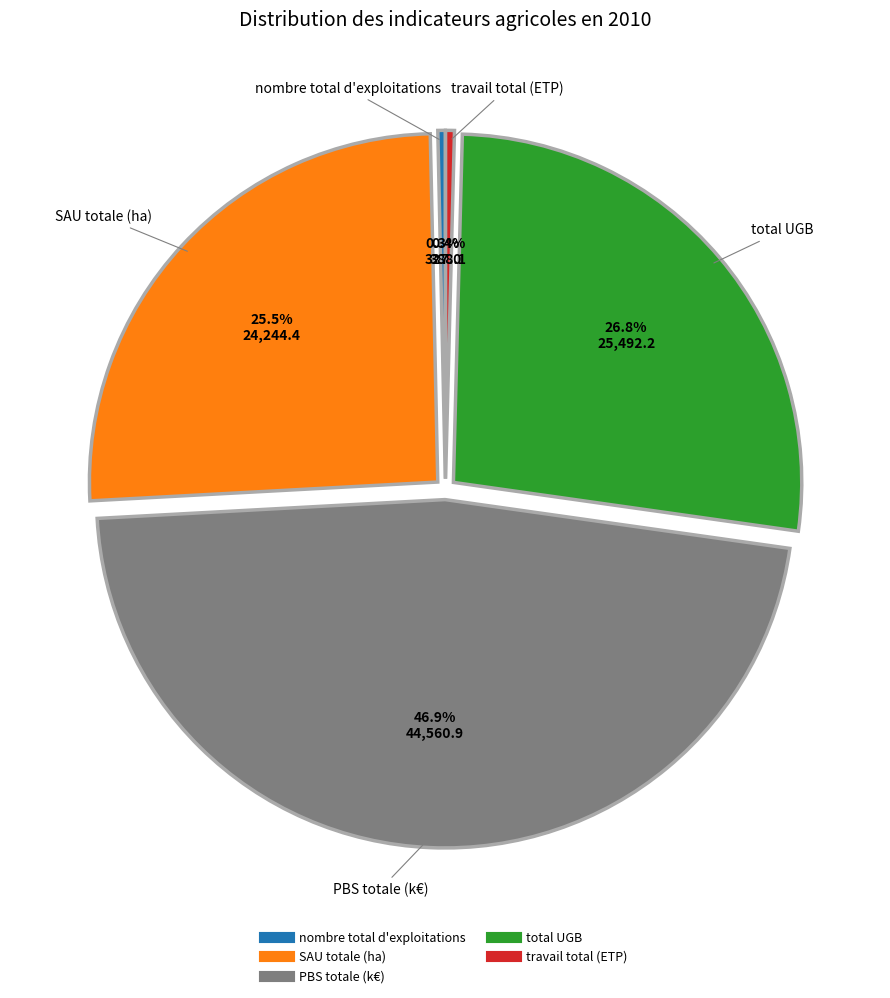

To the nearest percent, what is the combined percentage of nombre total d'exploitations and PBS totale (k€)?

47%